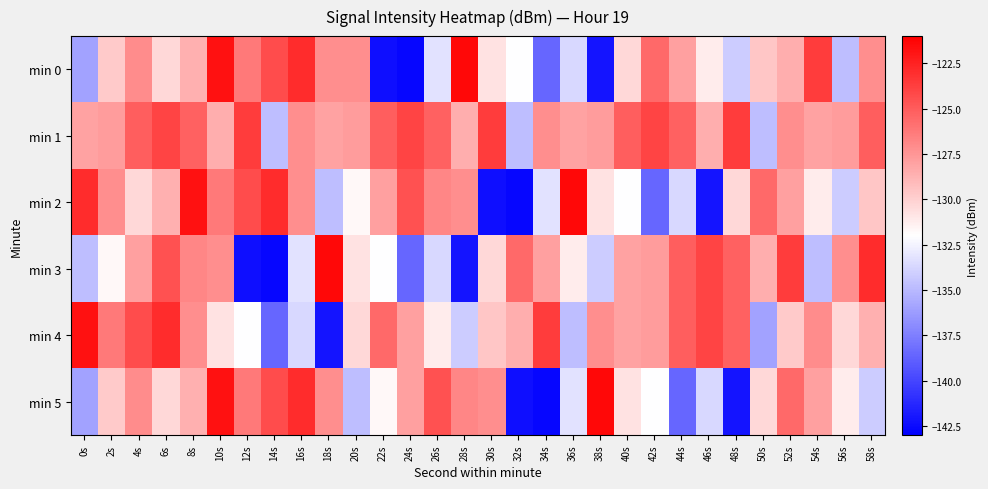

What is the total value across all series at 24s?

-785.7